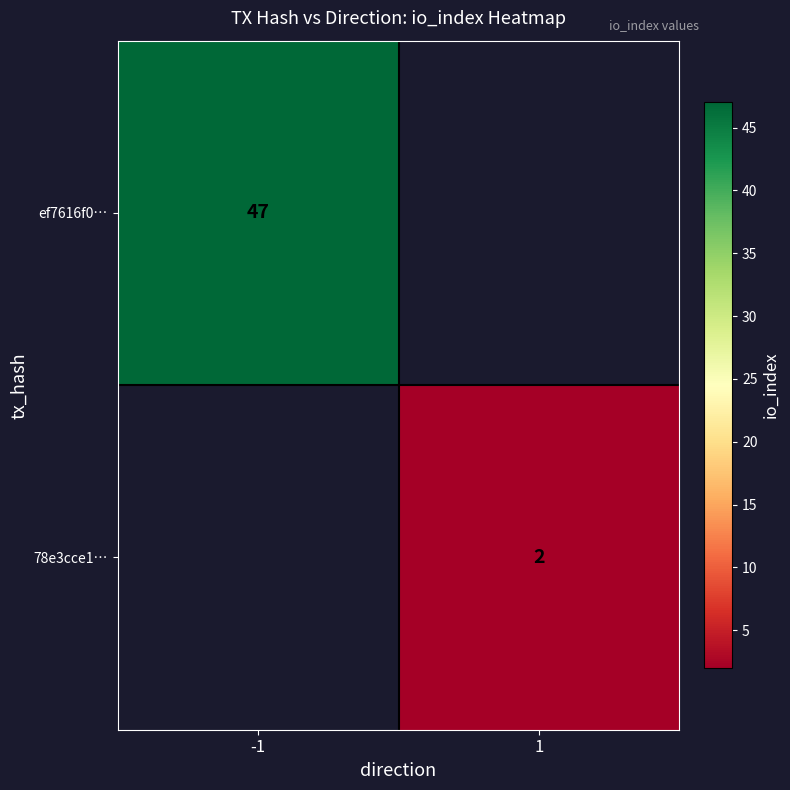

The value of 78e3cce1… at 1 is 1. True or false?

False